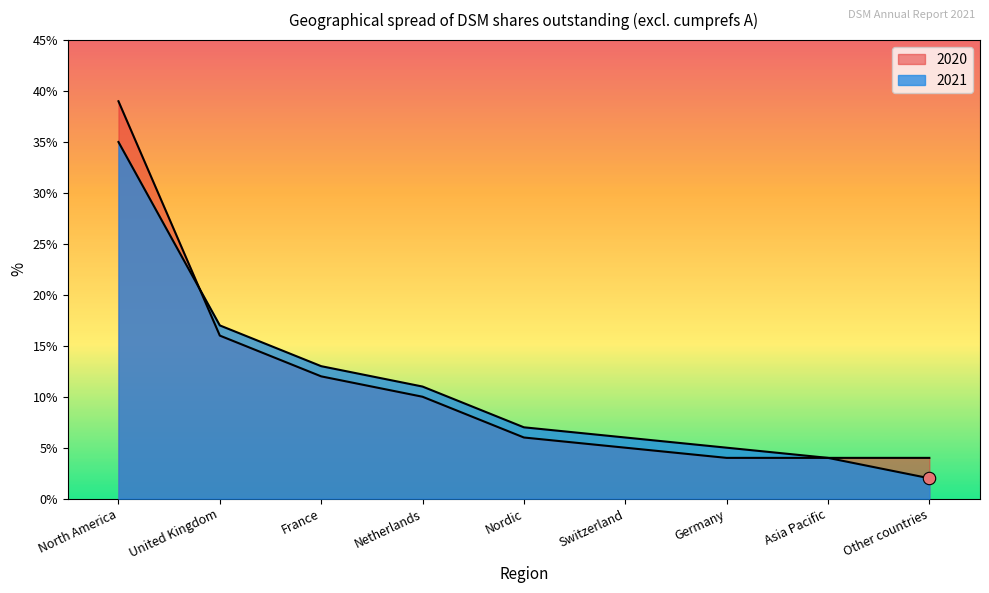

What is the total value across all series at Other countries?

6